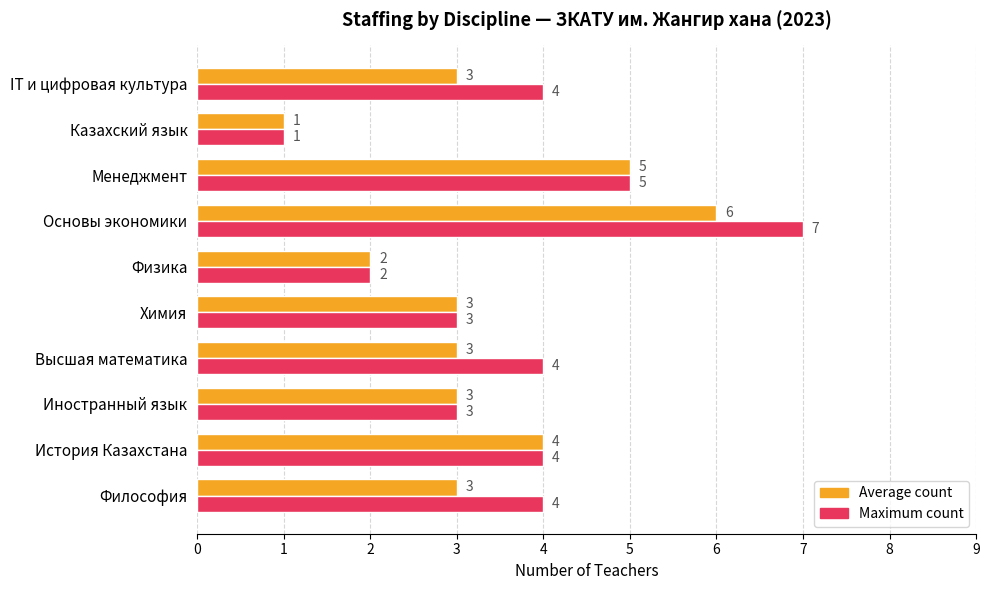

Between Философия and Иностранный язык, which series saw the biggest shift?

Maximum count